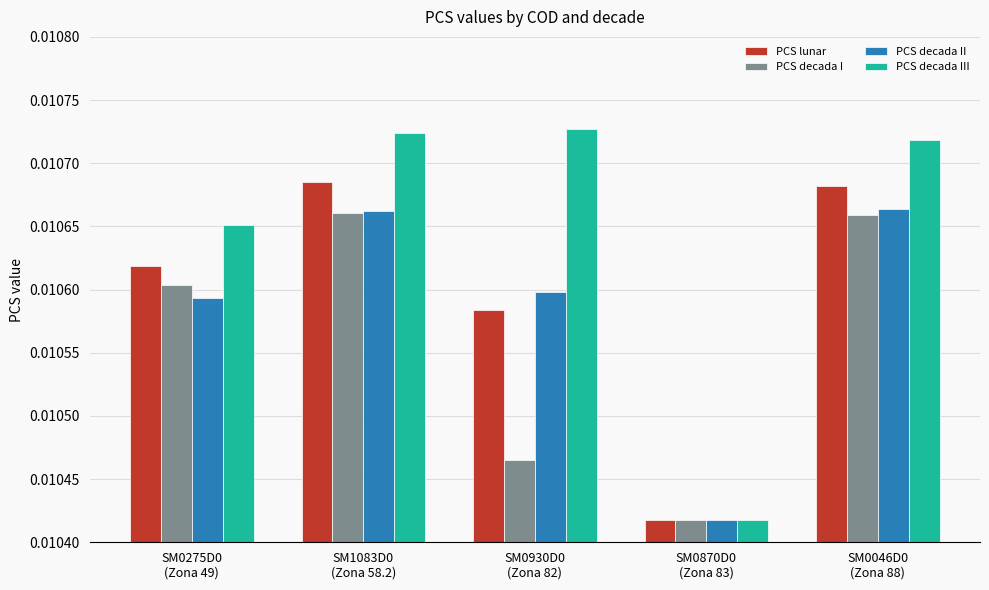

How many bars are there in each group?

4